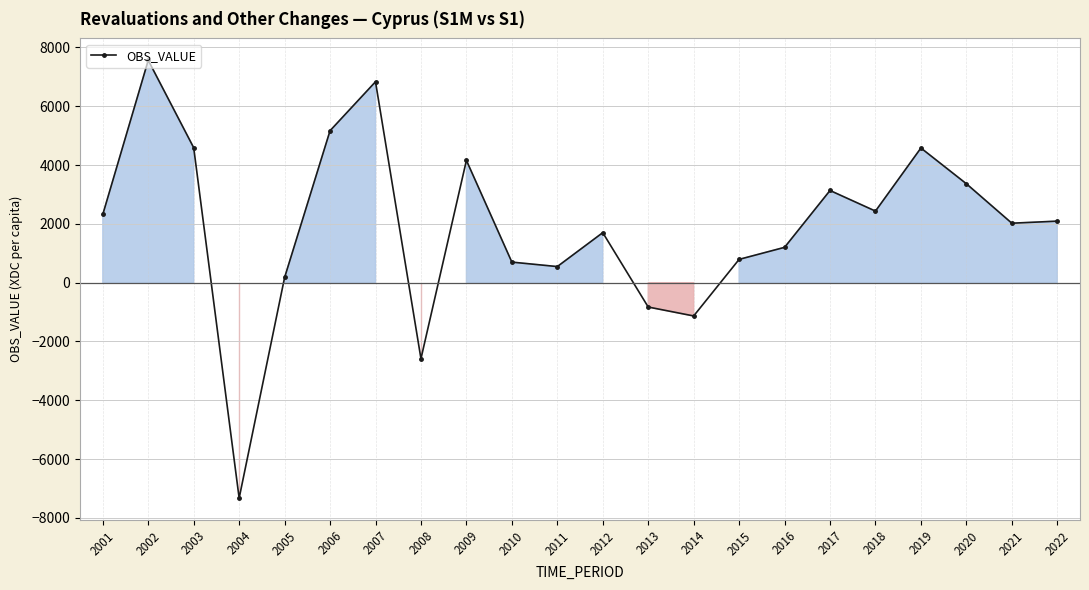

Approximately how many times larger is the value at 2002 compared to 2009?

1.8